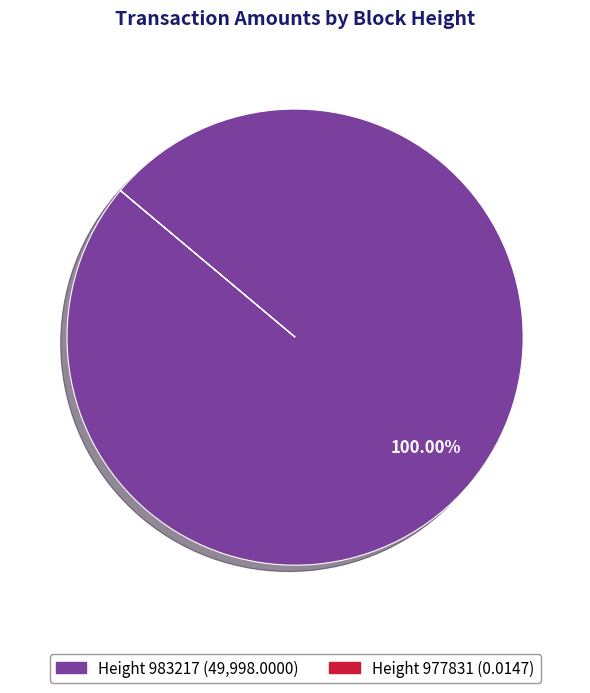

What is the majority slice?

Height 983217 (49,998.0000)